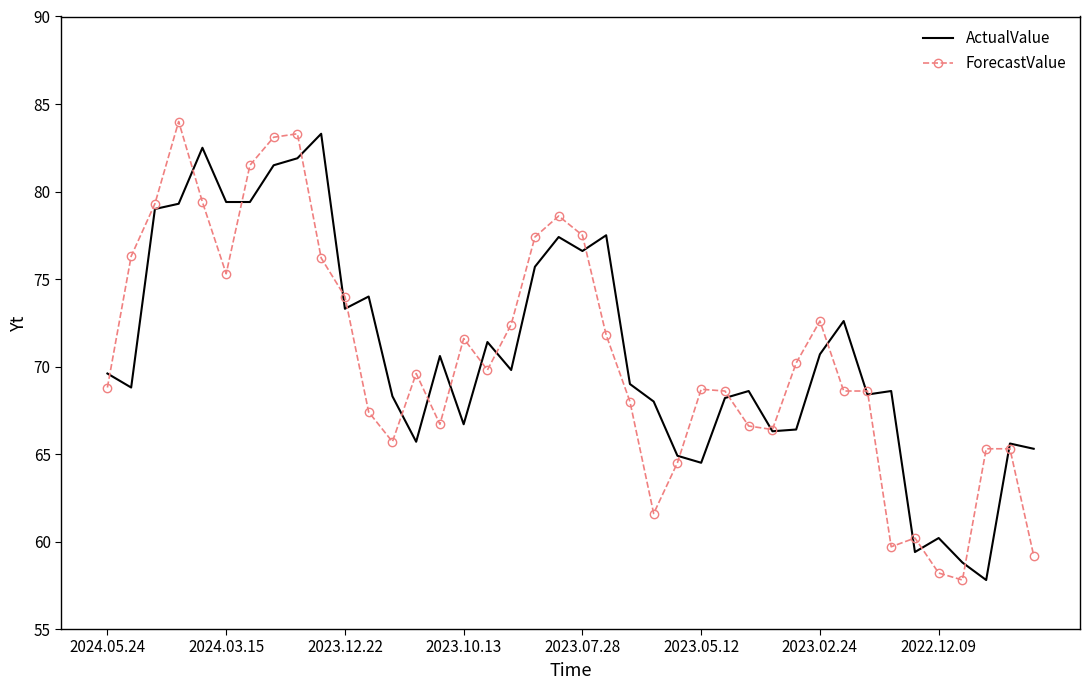

At how many categories does at least one series exceed 58?

40